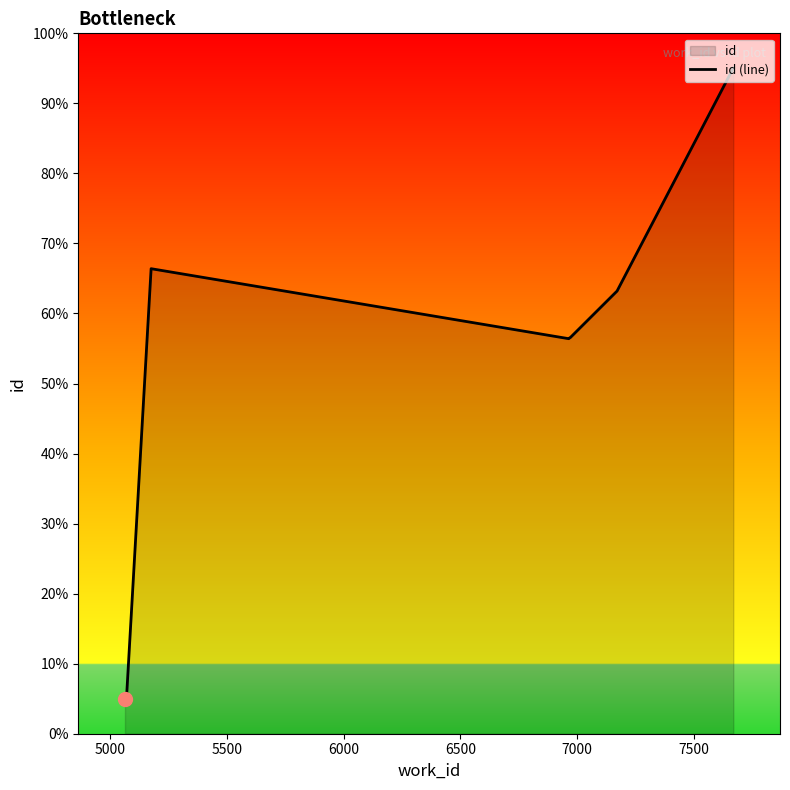

How many lines are shown in the chart?

1